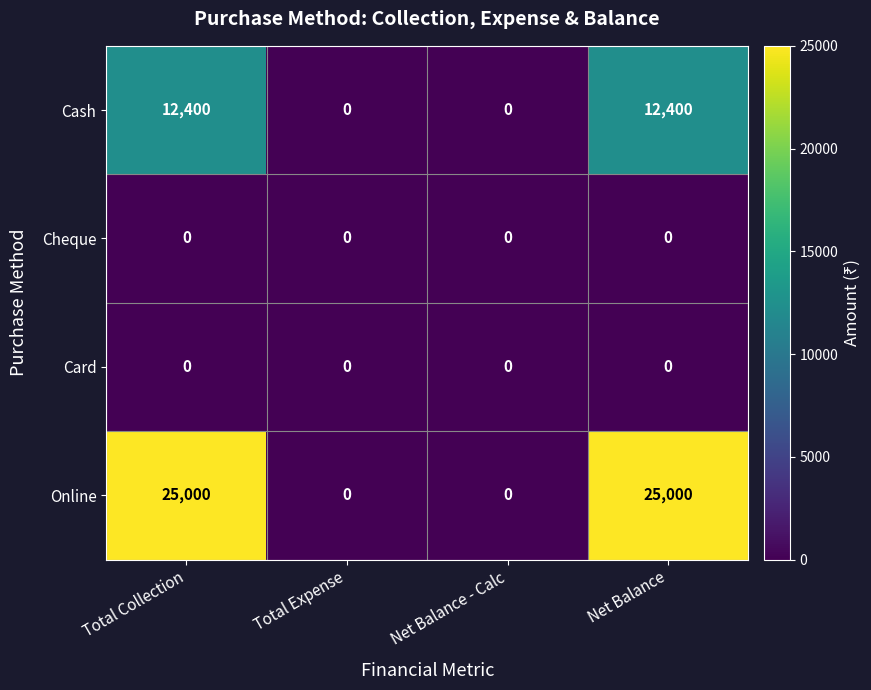

What is the spread (max minus min) of values at Total Collection?

25000